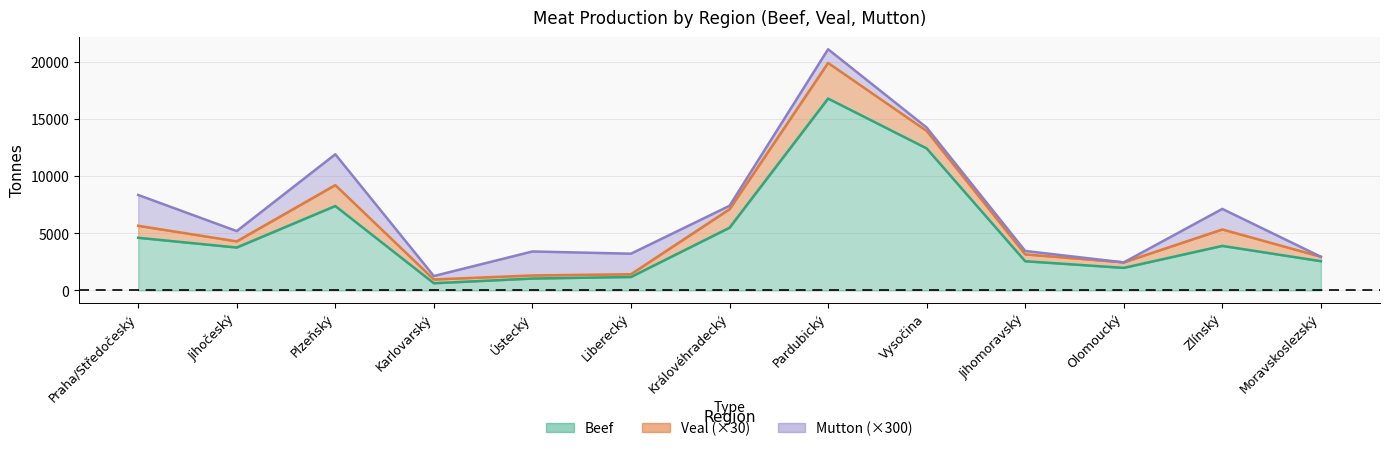

How many values in the Mutton series exceed 3?

6